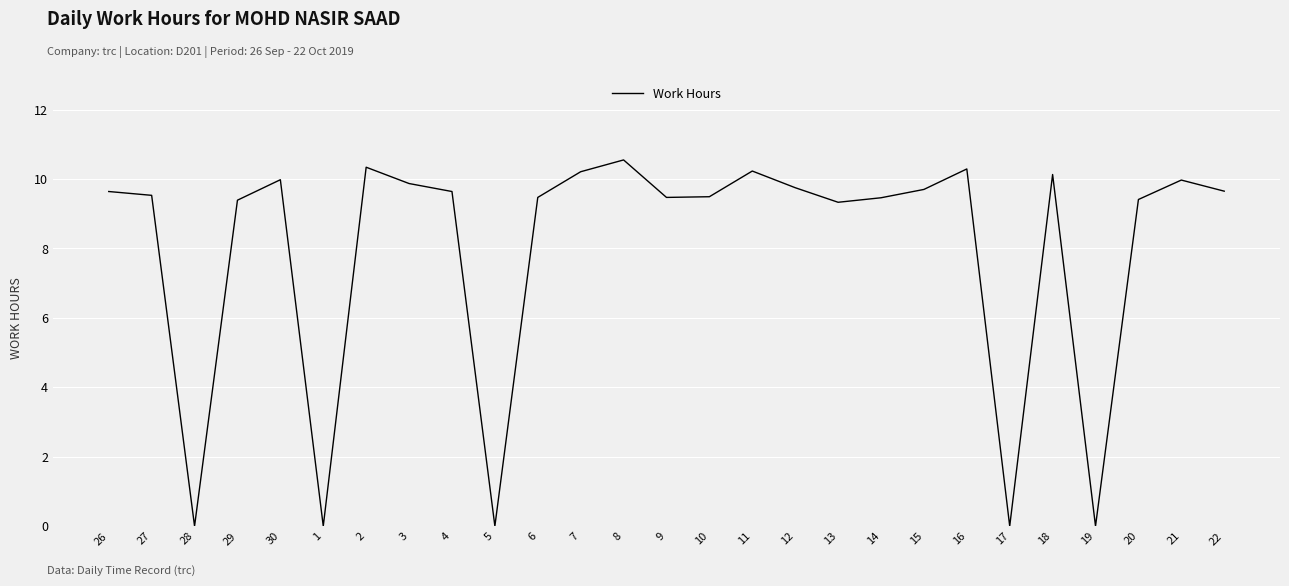

True or false: the data shows 3.5 at 9.

False